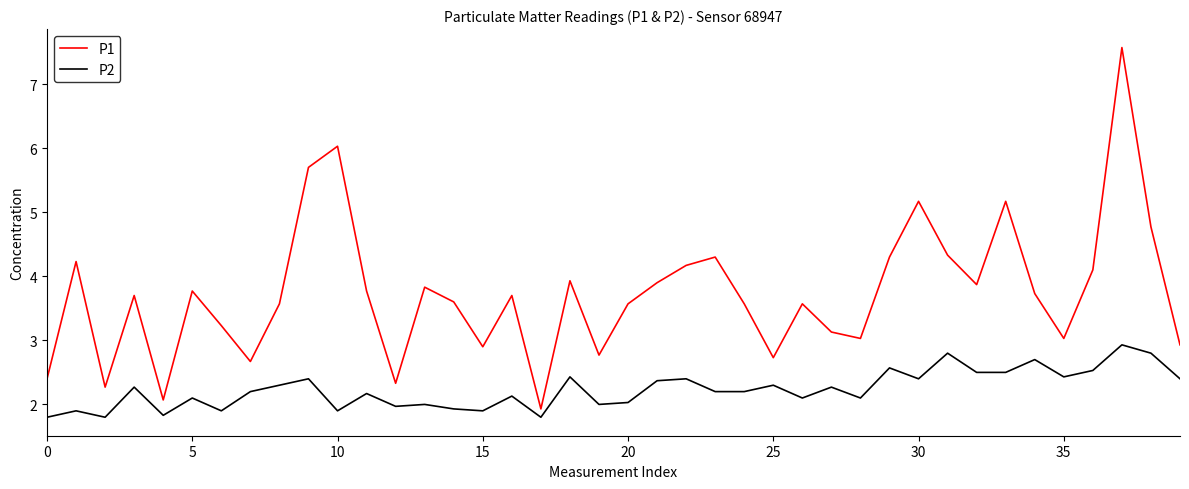

What are all the series names shown in the legend?

P1, P2